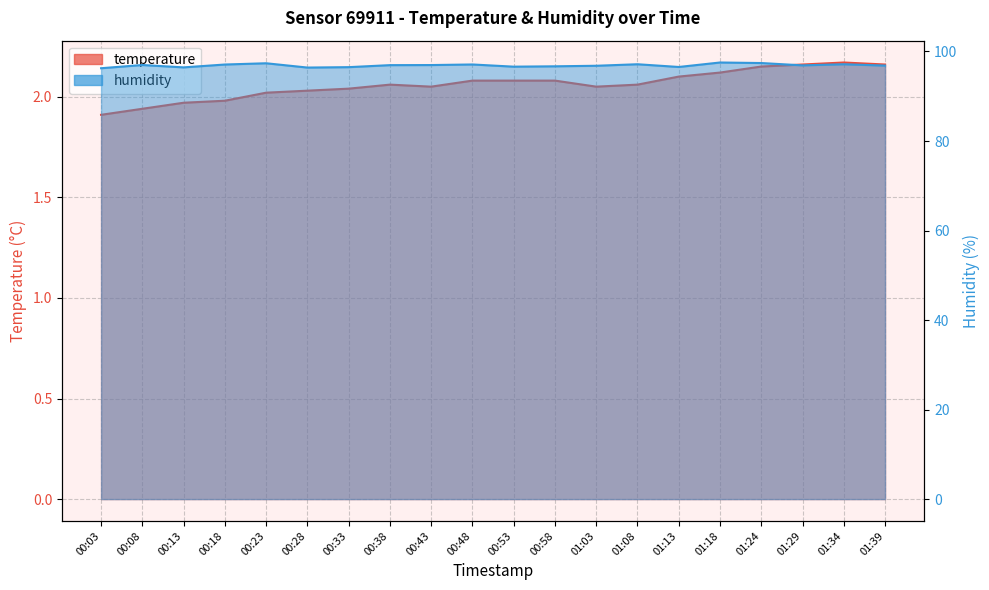

What is the label of the 16th point from the left?

01:18